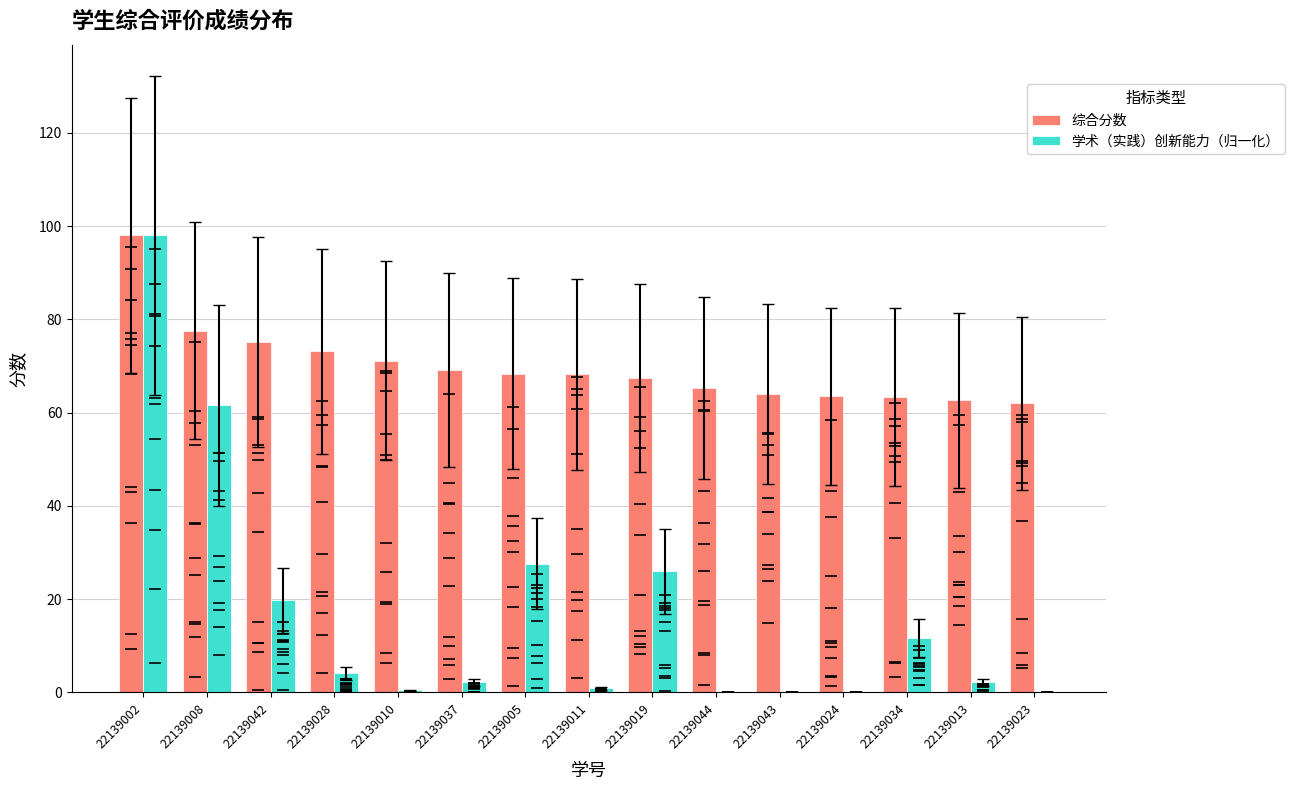

How many categories are shown in the chart?

15